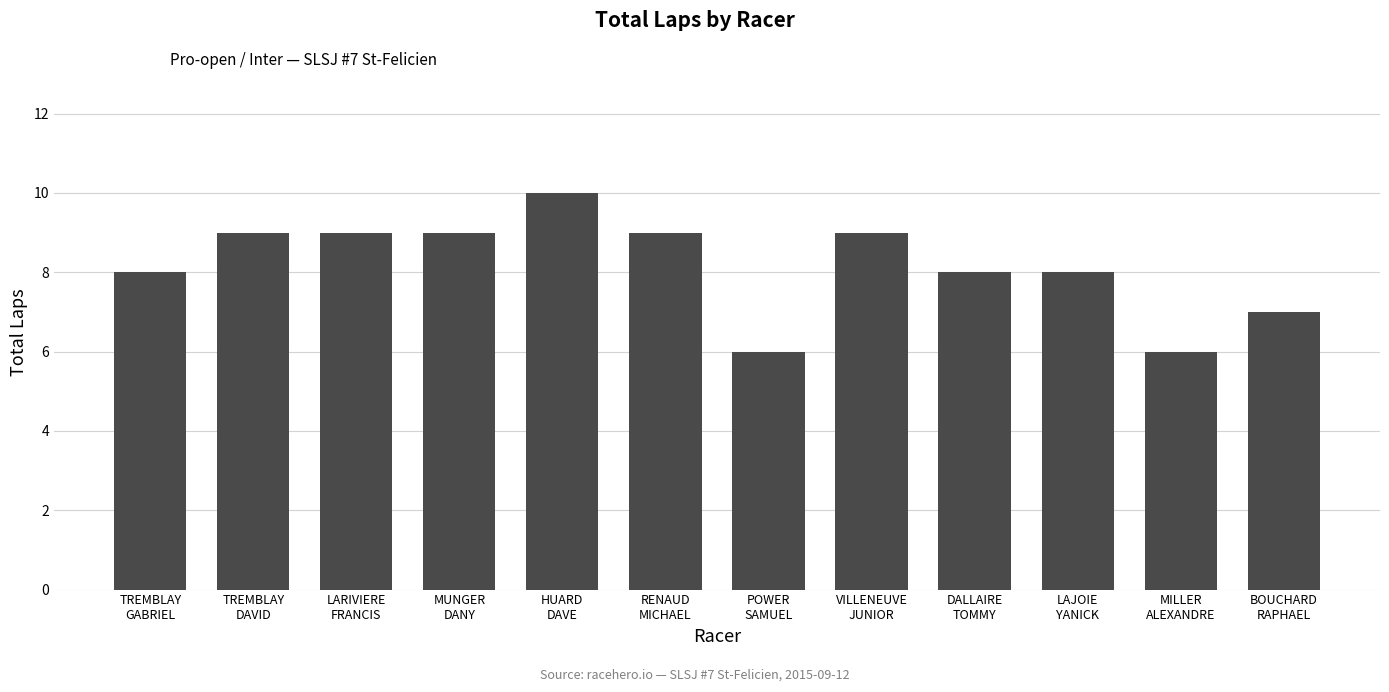

What is the difference between the maximum and minimum values?

4